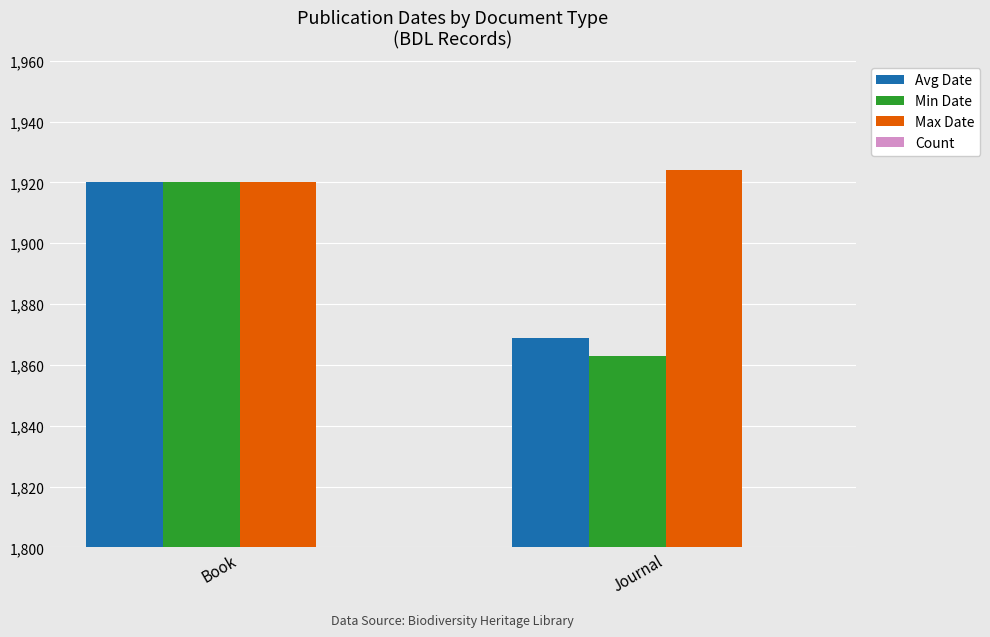

What is the lowest value of the Max Date series?

1920.0